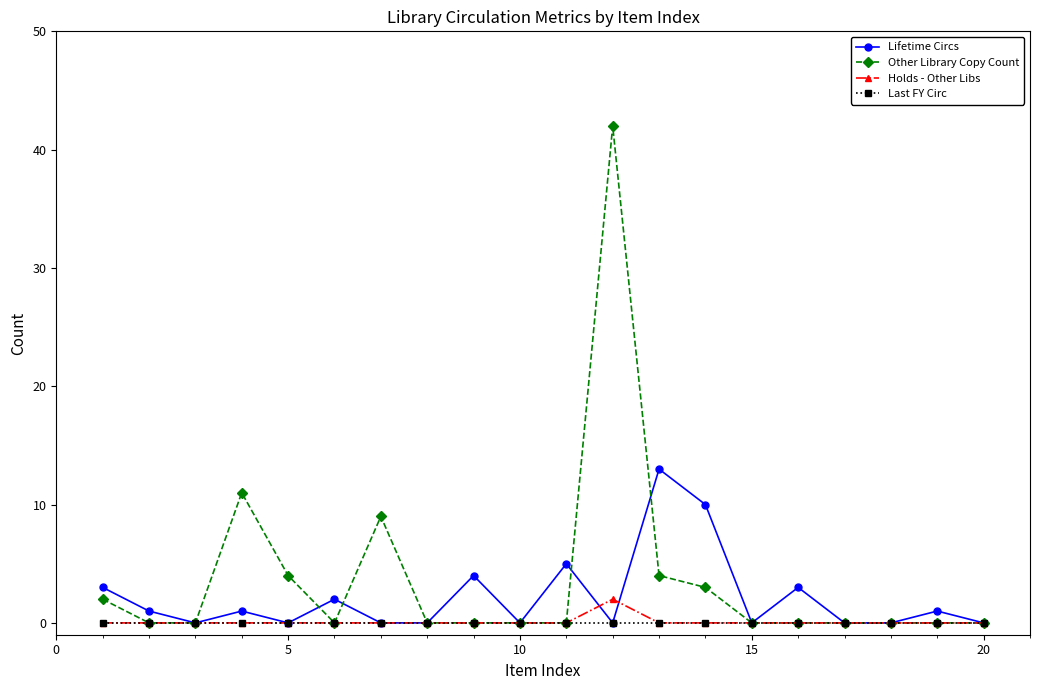

True or false: Lifetime Circs has more than 2 points higher than both neighbors.

True